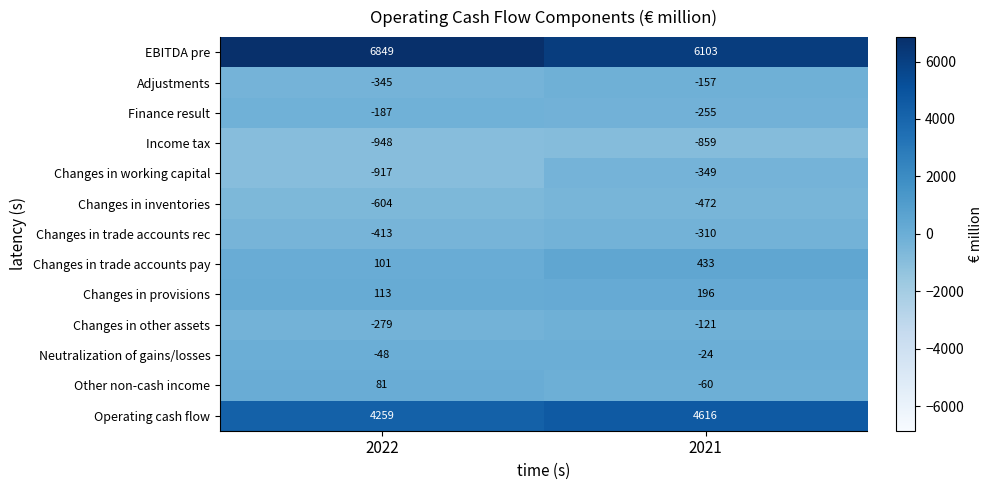

Reading left to right, extract all data points from this chart.

EBITDA pre: 2022=6849	2021=6103
Adjustments: 2022=-345	2021=-157
Finance result: 2022=-187	2021=-255
Income tax: 2022=-948	2021=-859
Changes in working capital: 2022=-917	2021=-349
Changes in inventories: 2022=-604	2021=-472
Changes in trade accounts rec: 2022=-413	2021=-310
Changes in trade accounts pay: 2022=101	2021=433
Changes in provisions: 2022=113	2021=196
Changes in other assets: 2022=-279	2021=-121
Neutralization of gains/losses: 2022=-48	2021=-24
Other non-cash income: 2022=81	2021=-60
Operating cash flow: 2022=4259	2021=4616